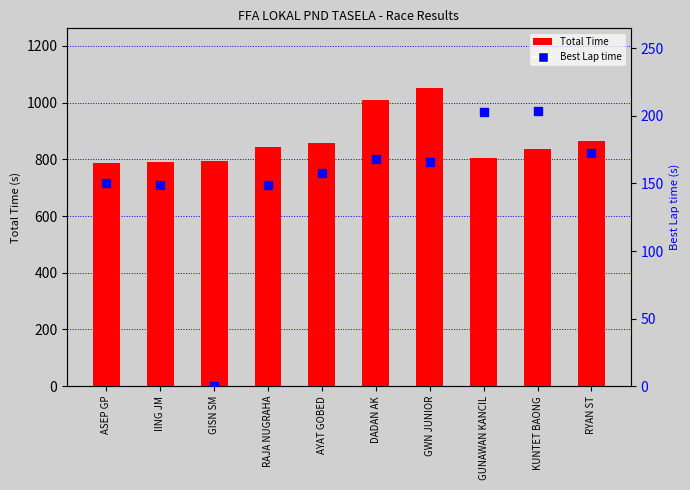

What are all the series names shown in the legend?

Total Time, Best Lap time